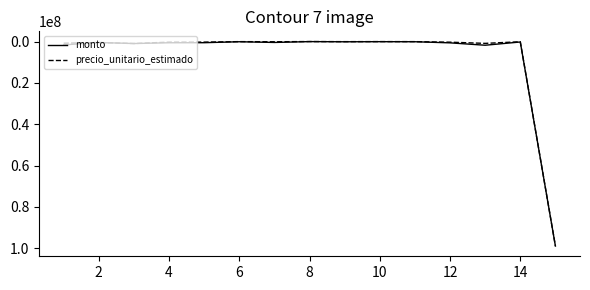

Which series has the widest spread of values?

precio_unitario_estimado